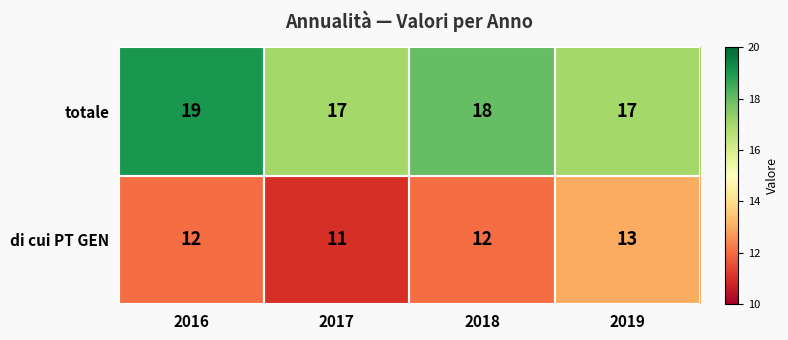

At how many categories does at least one series exceed 12?

4